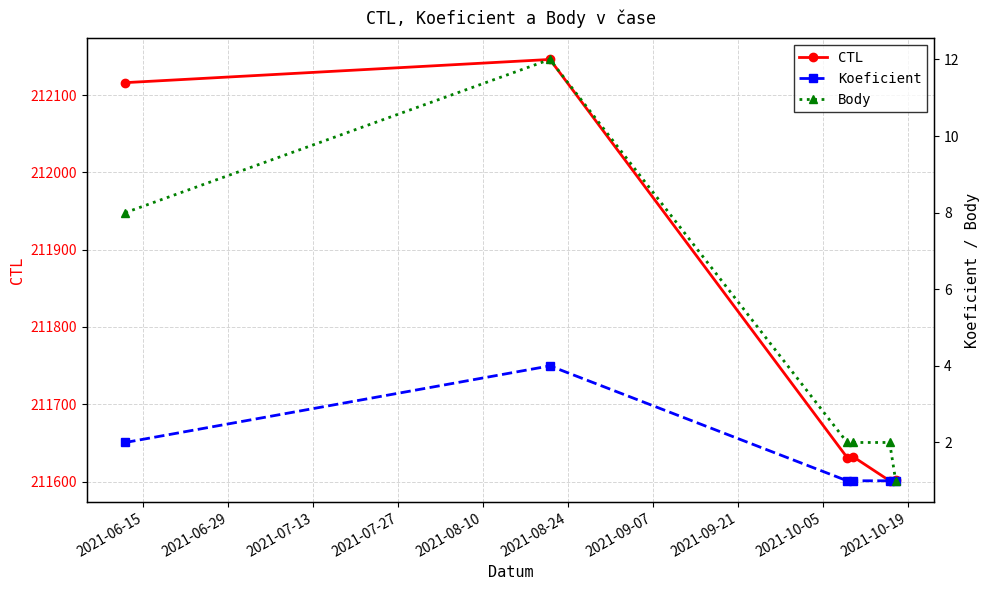

True or false: CTL and Koeficient intersect in this chart.

False